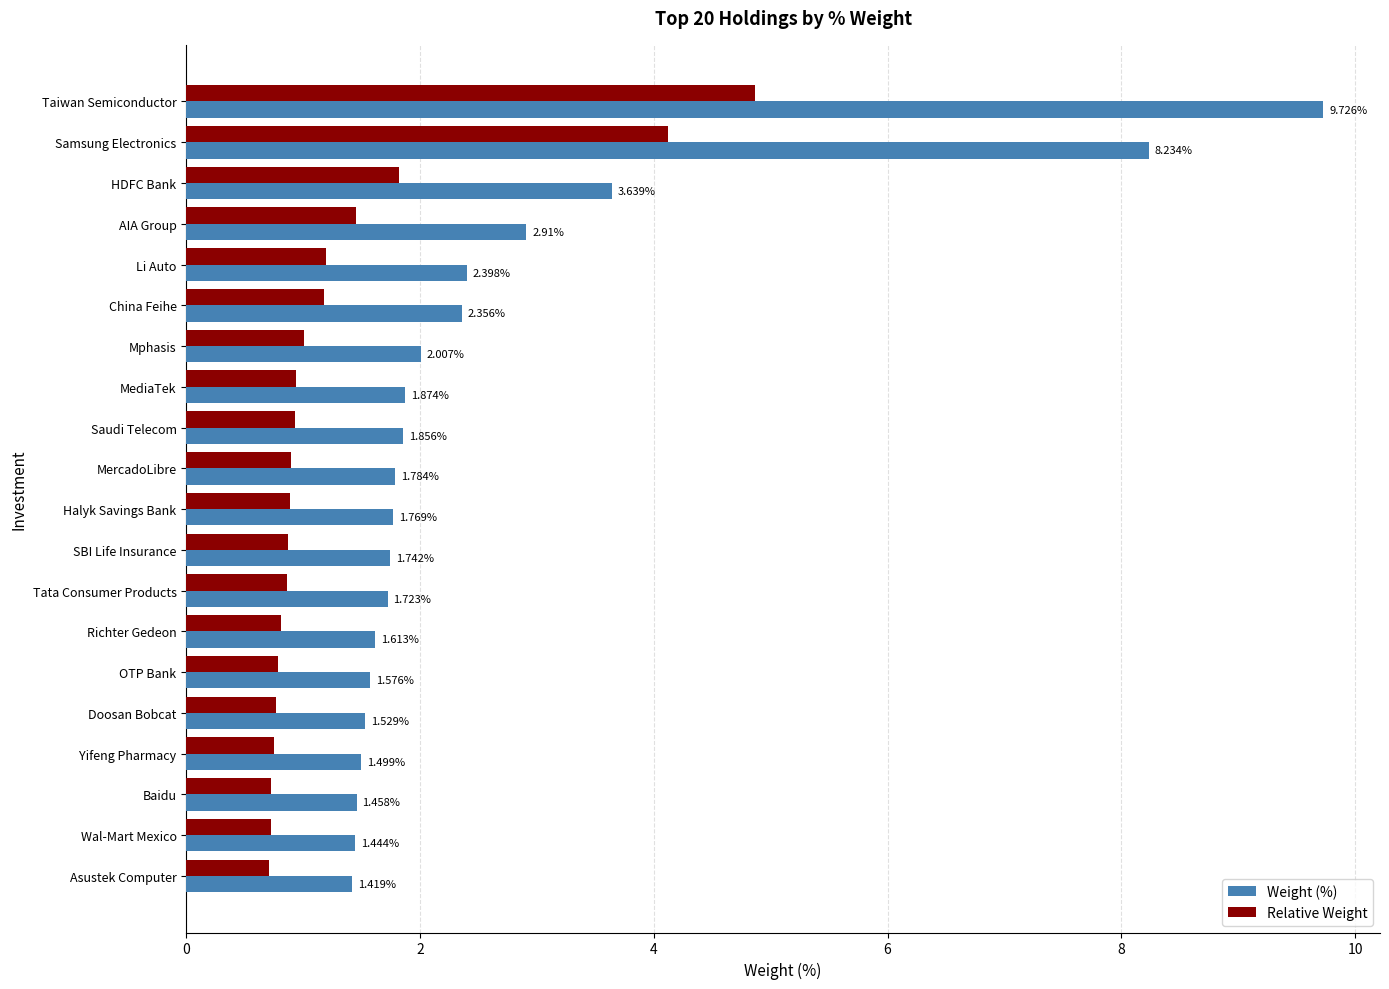

Where is Relative Weight nearest to the value 2?

HDFC Bank